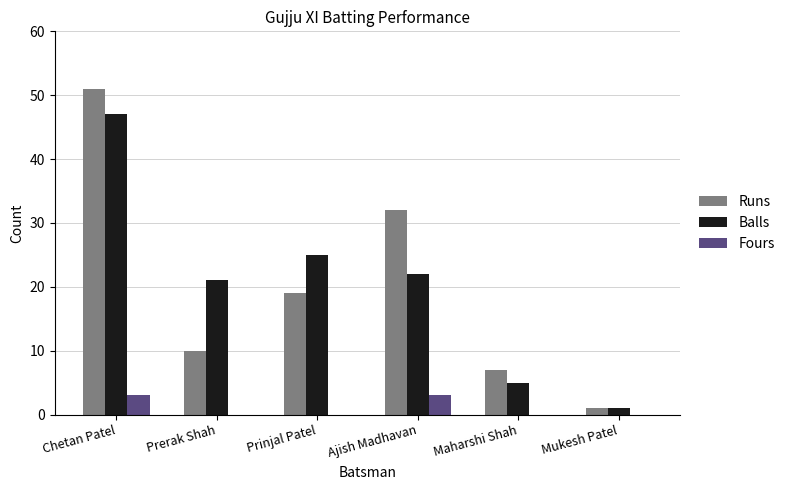

Are the bars grouped side by side (vs. stacked)?

Yes